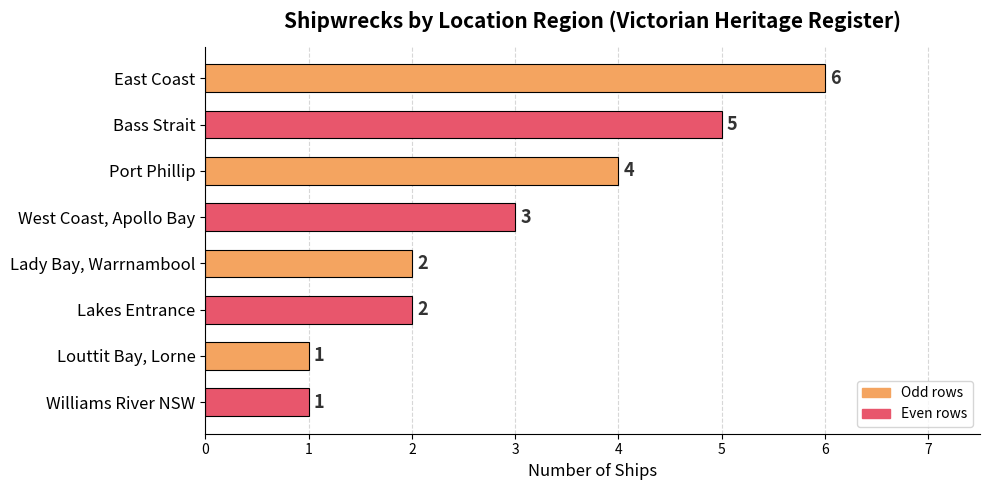

The chart shows a value of 1 at Williams River NSW. True or false?

True